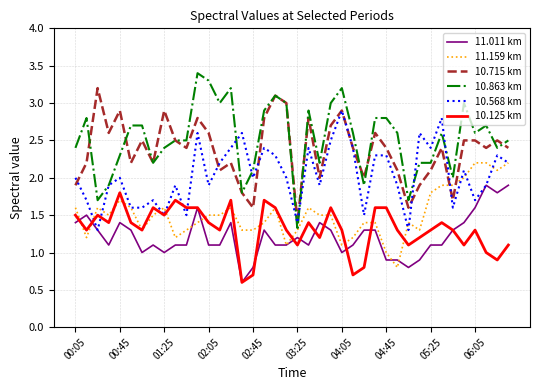

Which series has the widest spread of values?

10.863 km